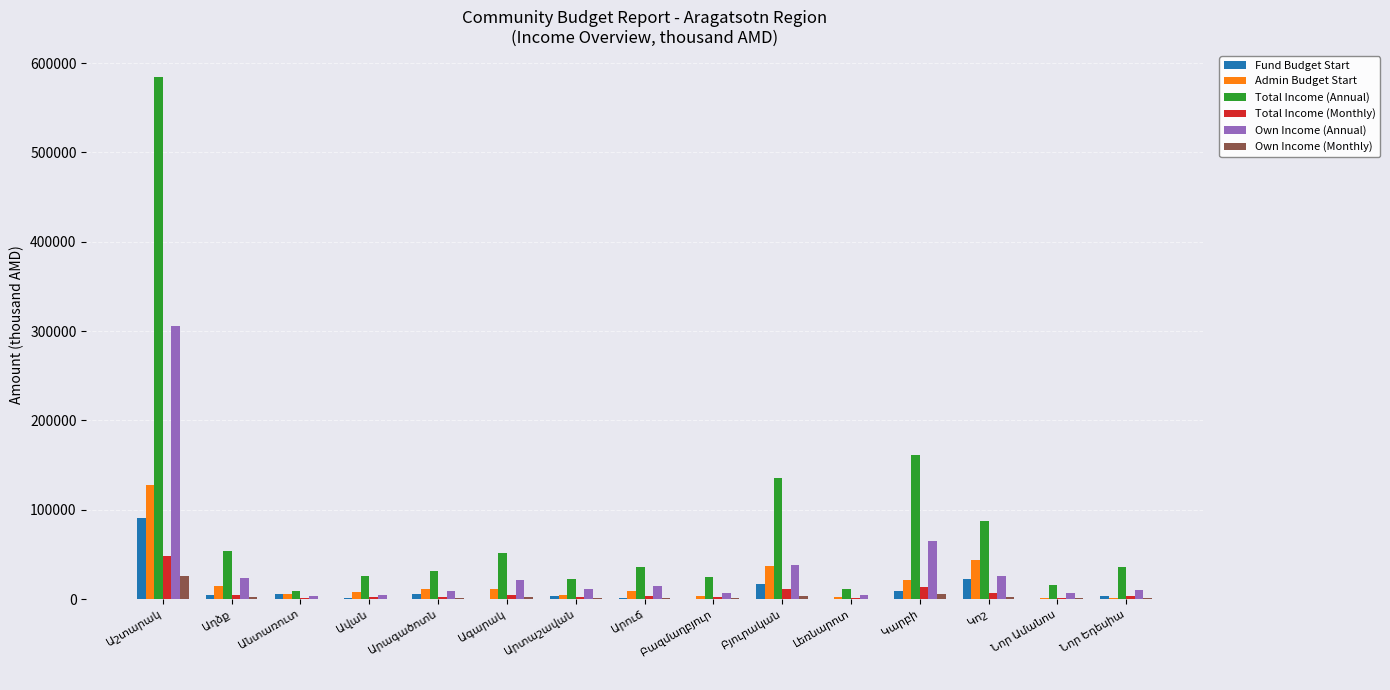

What is the sum of all Total Income (Monthly) values?

107068.4